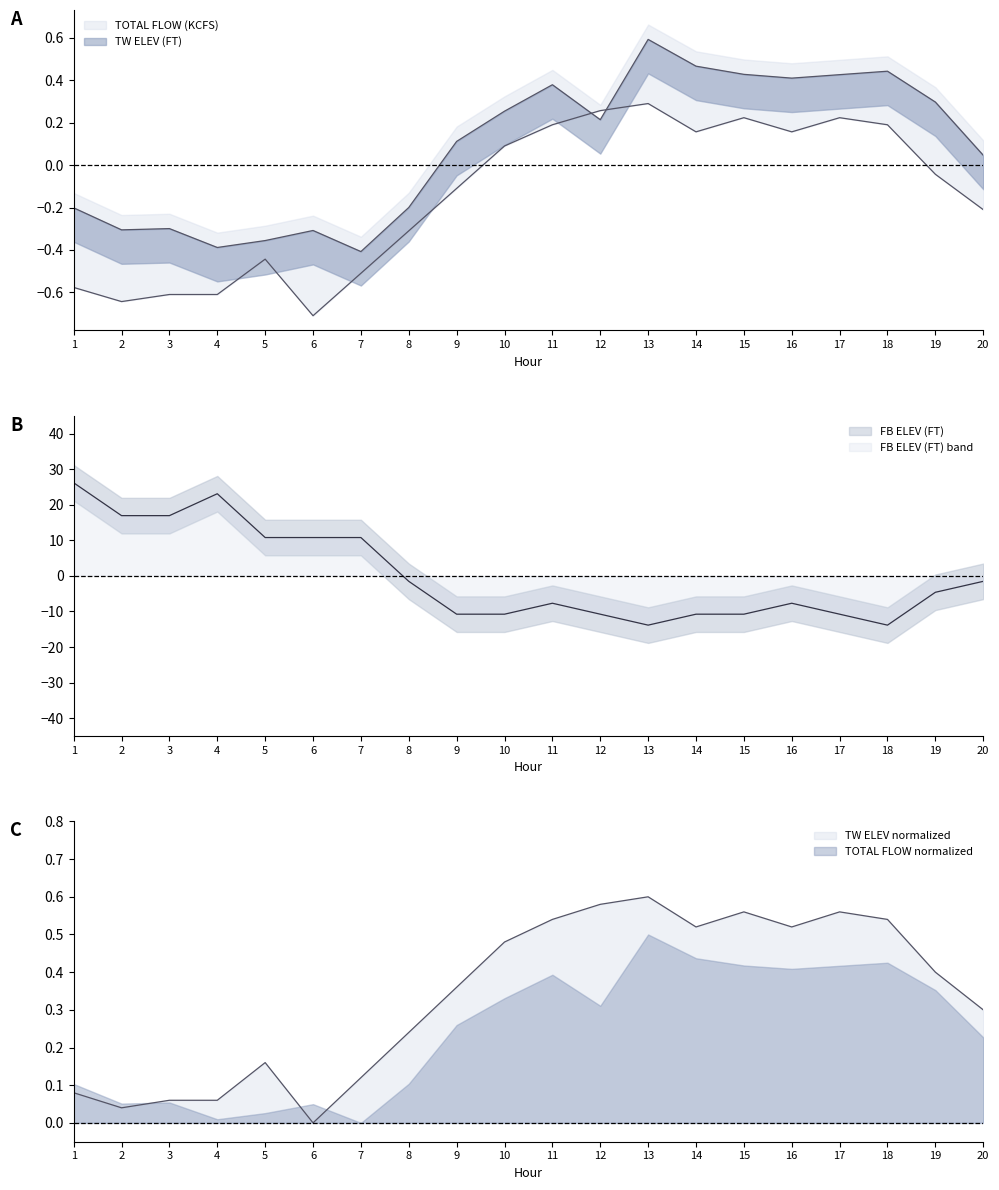

What is the lowest value of the FB ELEV (FT) series?

-13.8